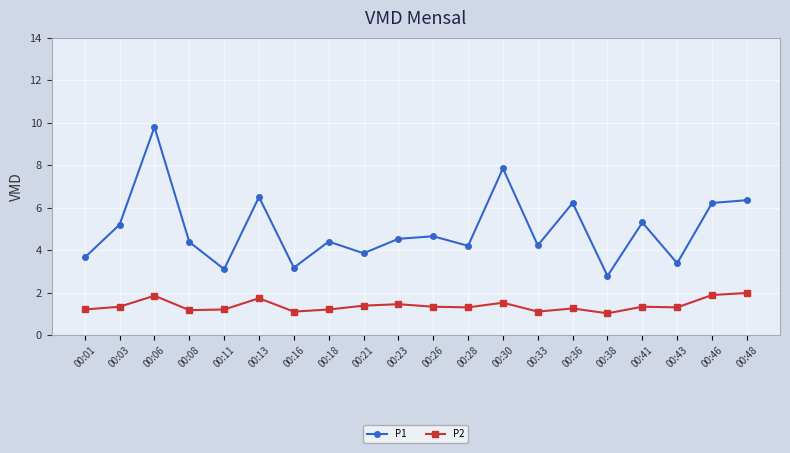

What is the value of the P2 point at the 8th from the left?

1.2